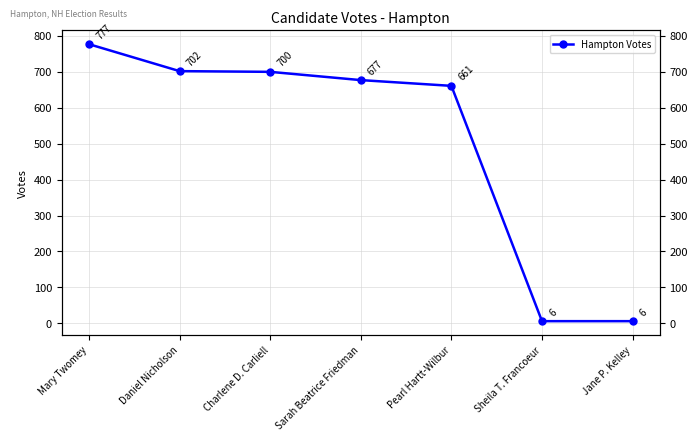

What is the greatest value displayed?

777